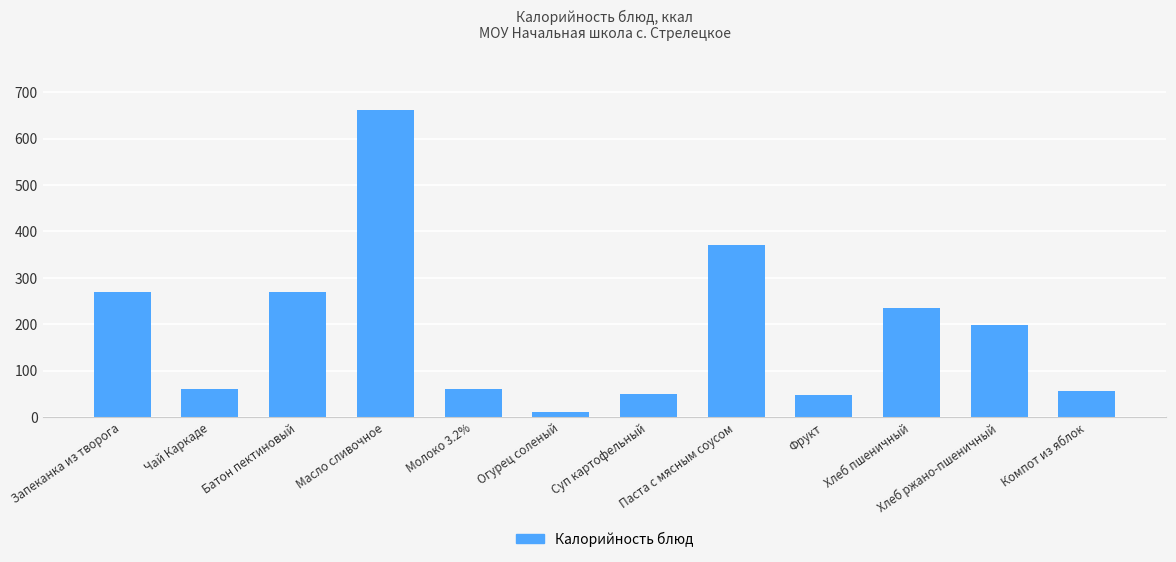

Where is the data nearest to the value 335?

Паста с мясным соусом